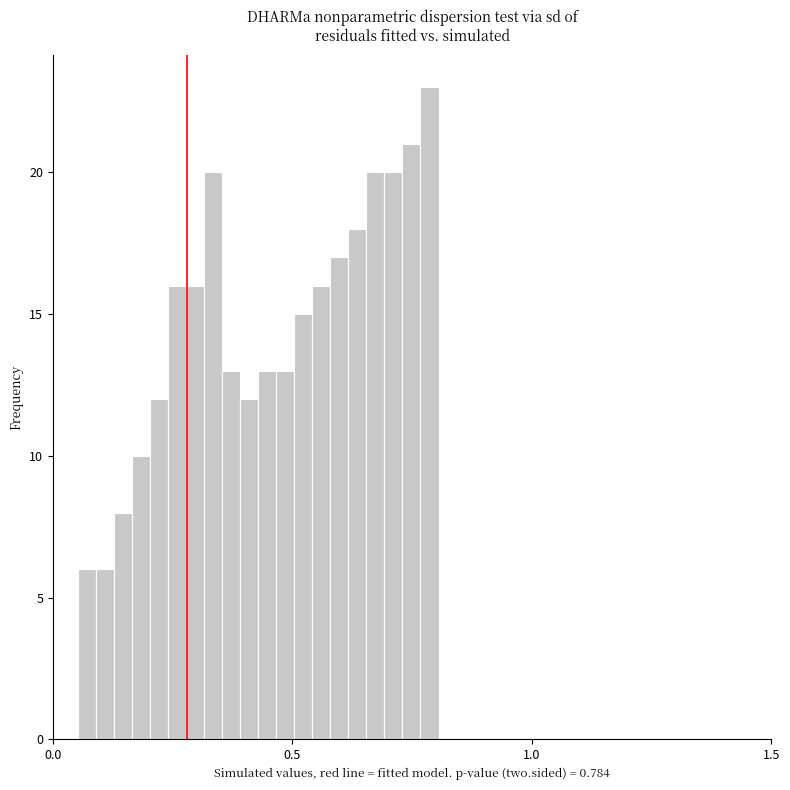

Around what value on the x-axis is the tallest bar? Give the approximate position of its centre, as read against the axis.

0.80